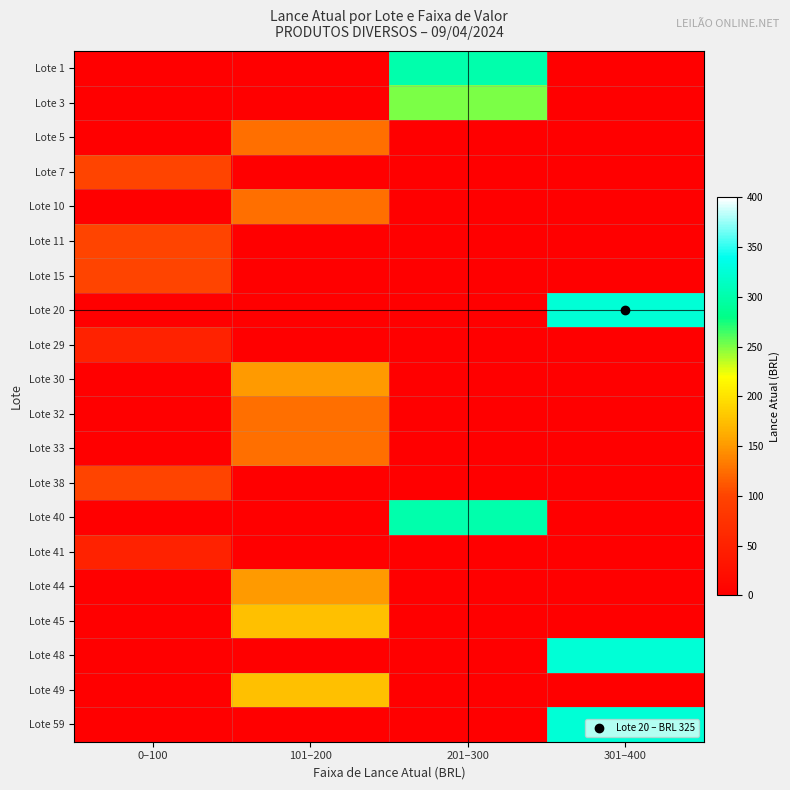

How many categories are shown in the chart?

4